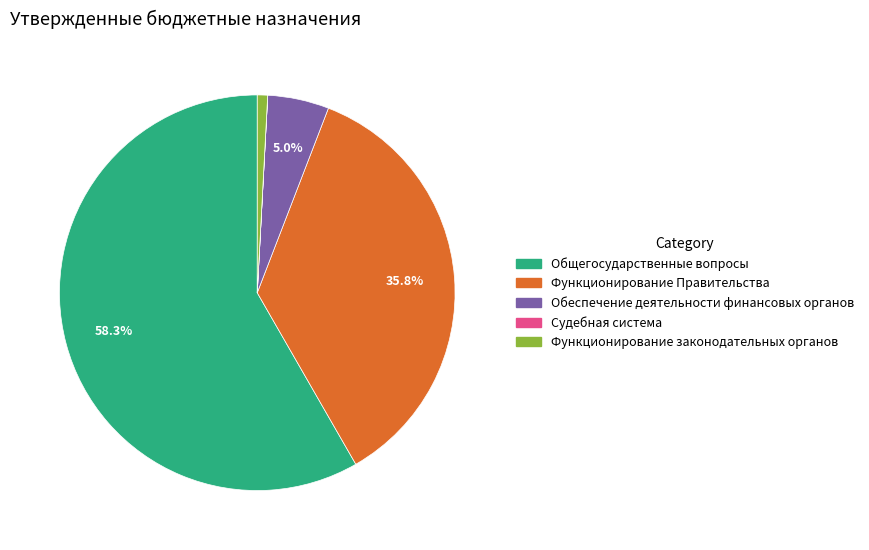

Which category has the biggest portion of the pie?

Общегосударственные вопросы